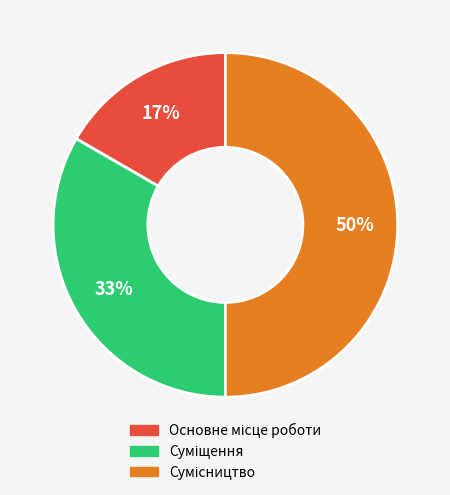

To the nearest percent, what is the difference between the largest and smallest slice percentages?

33%